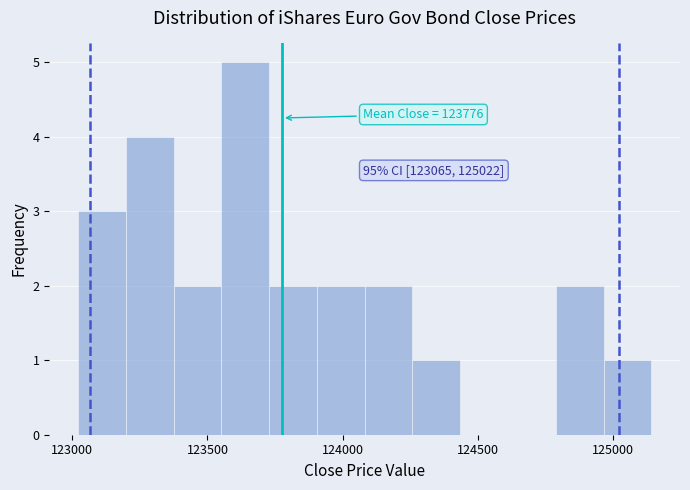

Around what value on the x-axis is the tallest bar? Give the approximate position of its centre, as read against the axis.

123650